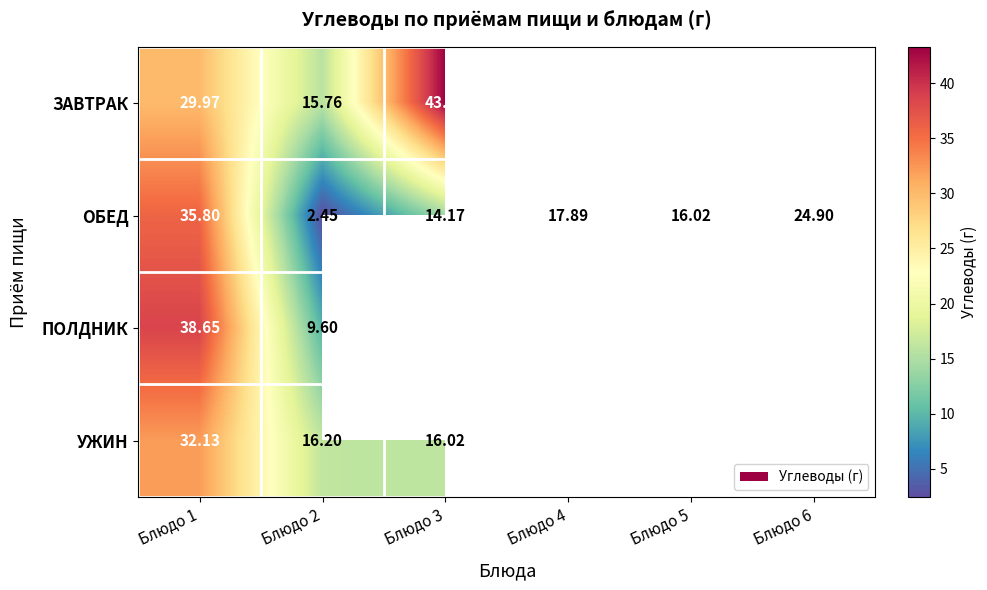

At which category does the chart reach its peak across all series?

Блюдо 3